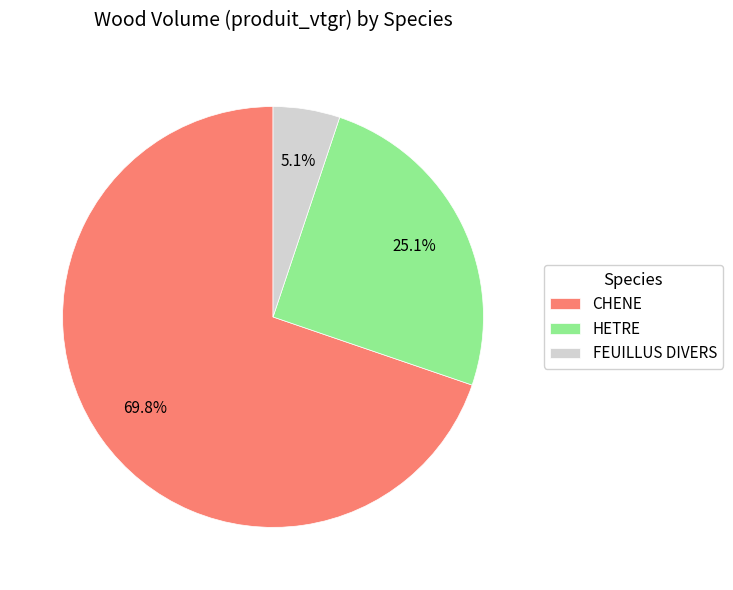

Do CHENE and FEUILLUS DIVERS together represent more than half of the pie?

Yes